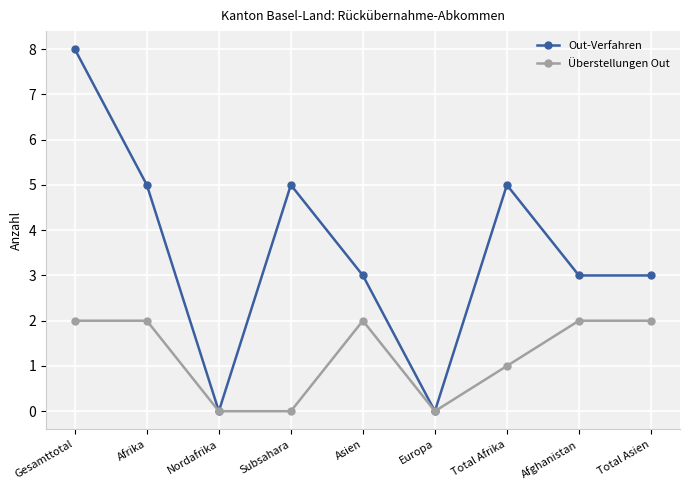

At how many categories does at least one series exceed 2?

7